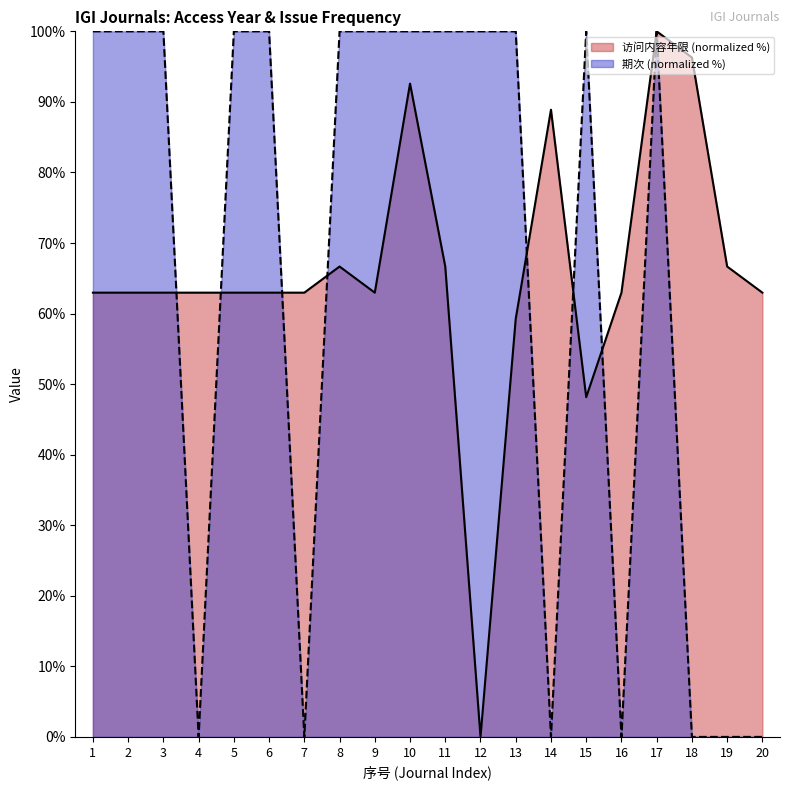

Between which two adjacent categories do 期次 and 访问内容年限 first intersect?

3 and 4